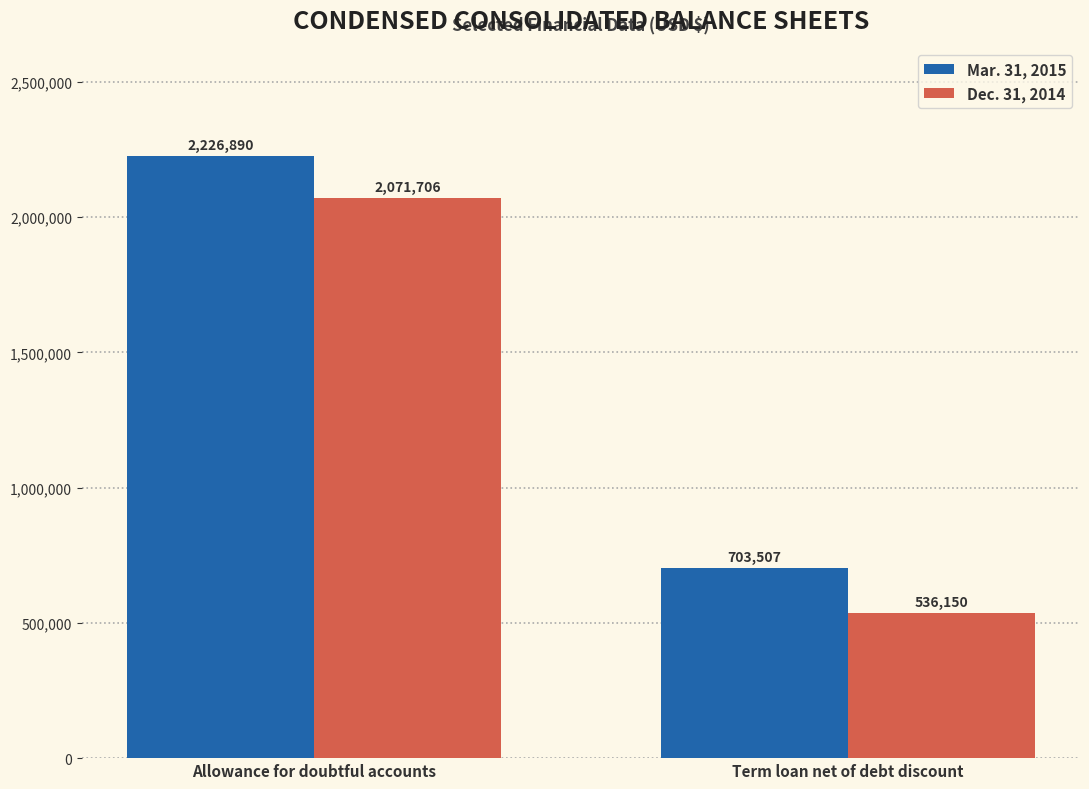

Reading right to left, what are all the values shown in this chart?

Mar. 31, 2015: Term loan net of debt discount=703507	Allowance for doubtful accounts=2226890
Dec. 31, 2014: Term loan net of debt discount=536150	Allowance for doubtful accounts=2071706